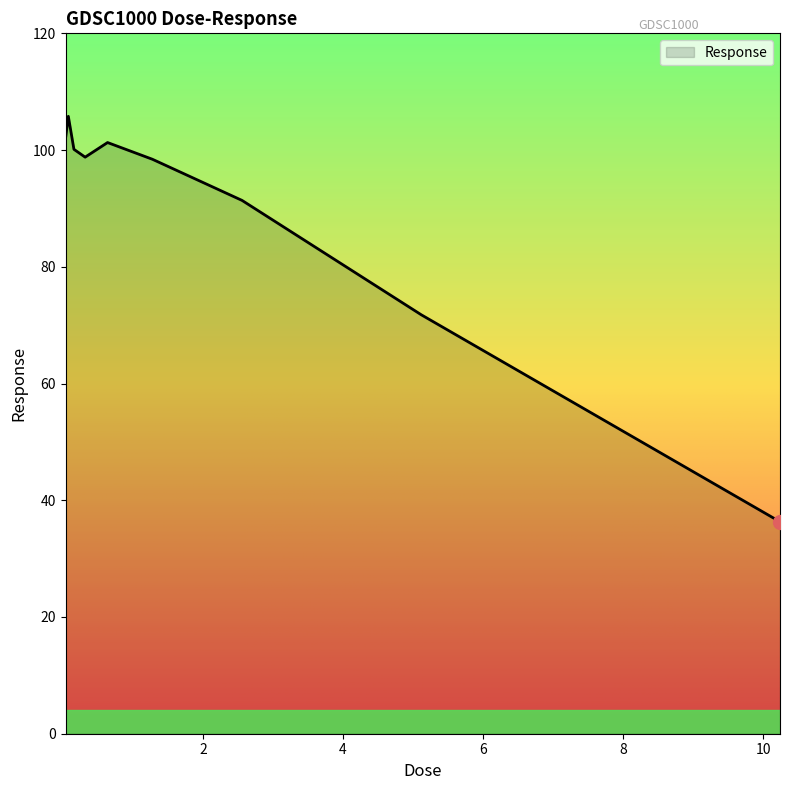

What is the smallest value displayed?

36.3